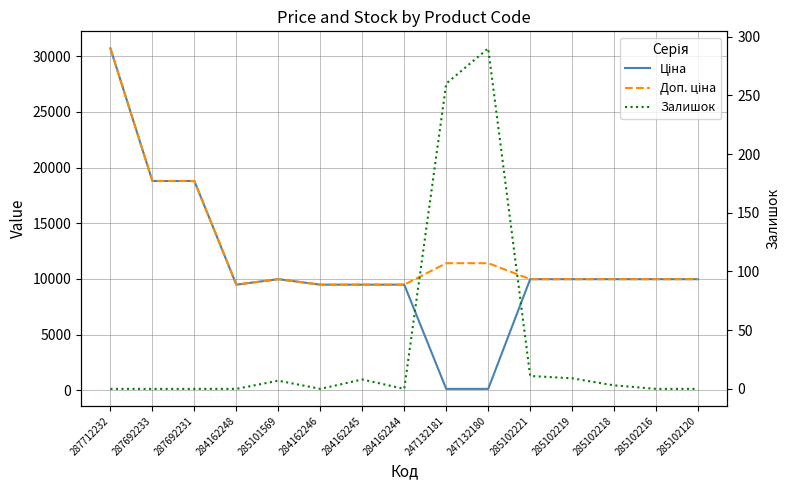

How many interior local peaks does the Доп. ціна series have?

1